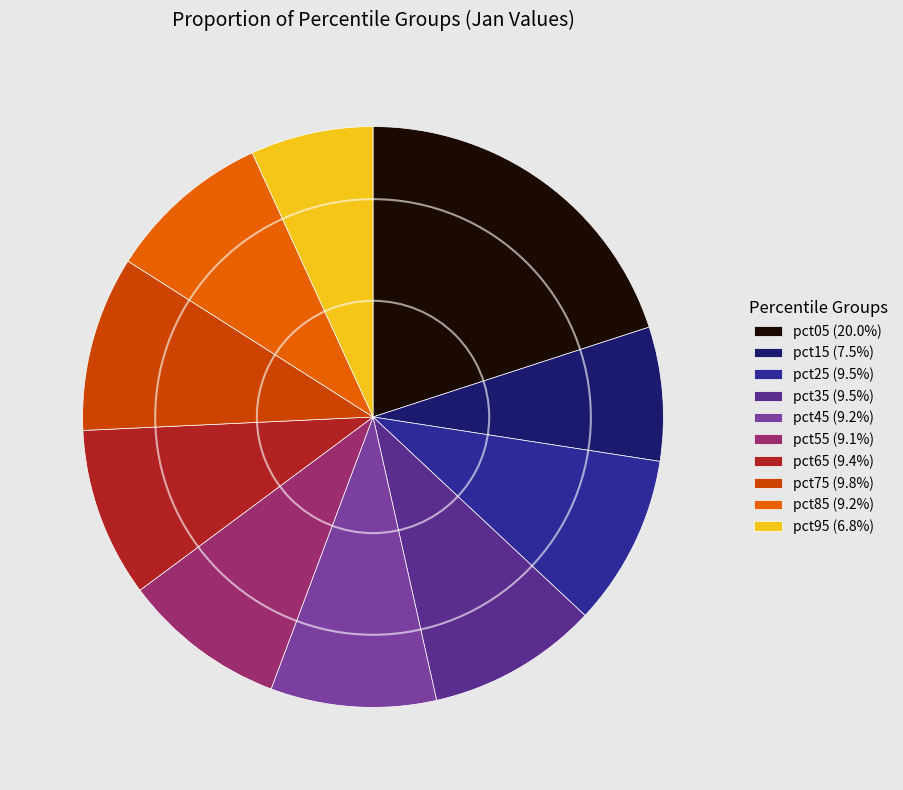

How many slices are in this pie chart?

10